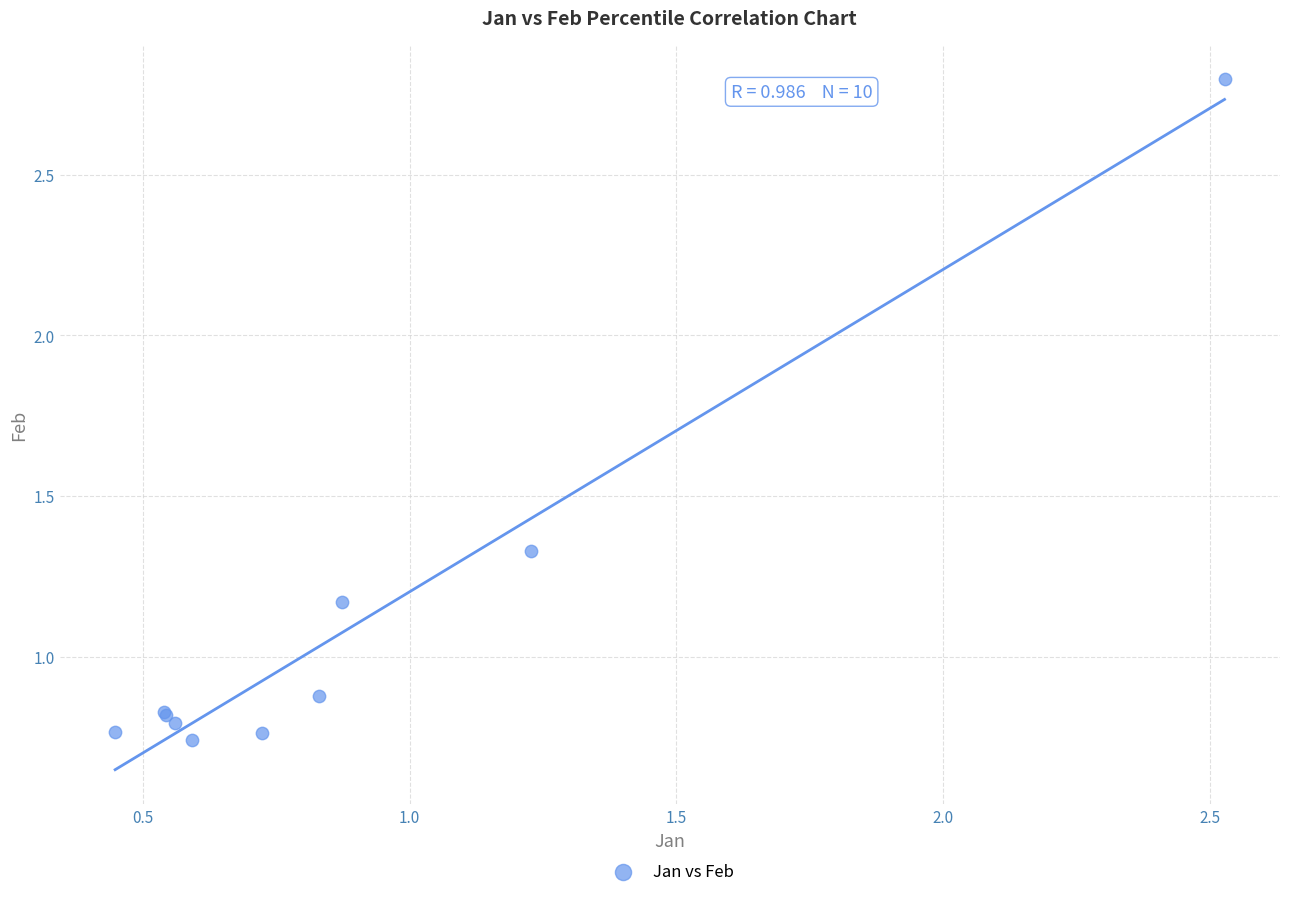

What Y value in the scatter plot is closest to 1?

0.9